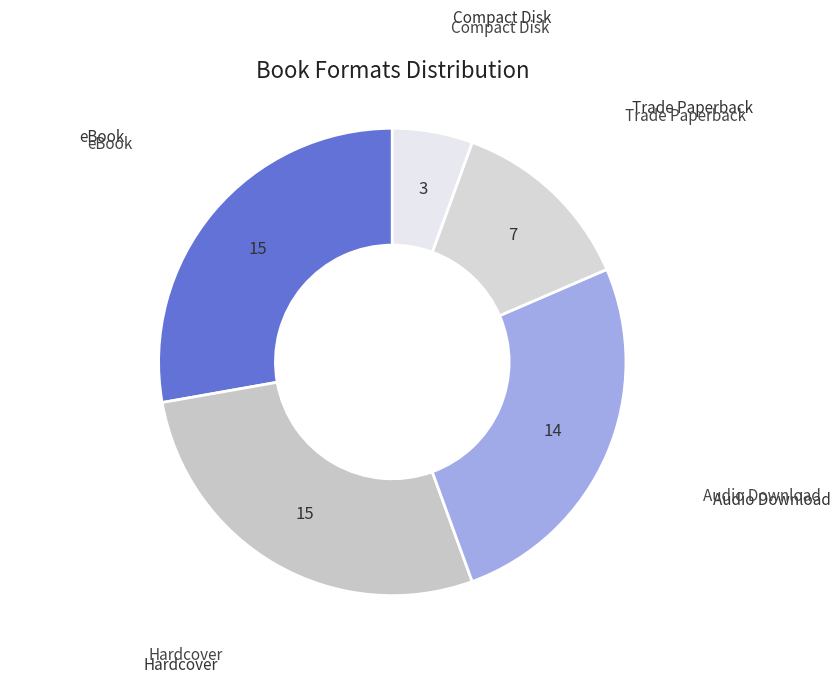

What is the largest slice in the pie chart?

eBook